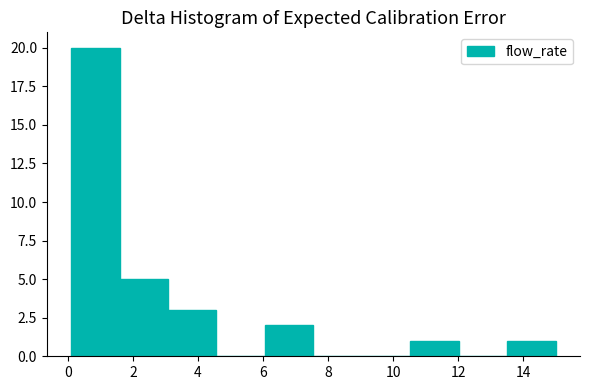

Reading left to right, list every bar in this chart as the range it spans on the x-axis followed by its height. Neither the bar edges nor the heights are printed on the chart, so give them approximately, as read against the axes.

0.2 to 1.6: 20
1.6 to 3.0: 5
3.0 to 4.6: 3
4.6 to 6.0: 0
6.0 to 7.6: 2
7.6 to 9.0: 0
9.0 to 10.6: 0
10.6 to 12.0: 1
12.0 to 13.6: 0
13.6 to 15.0: 1